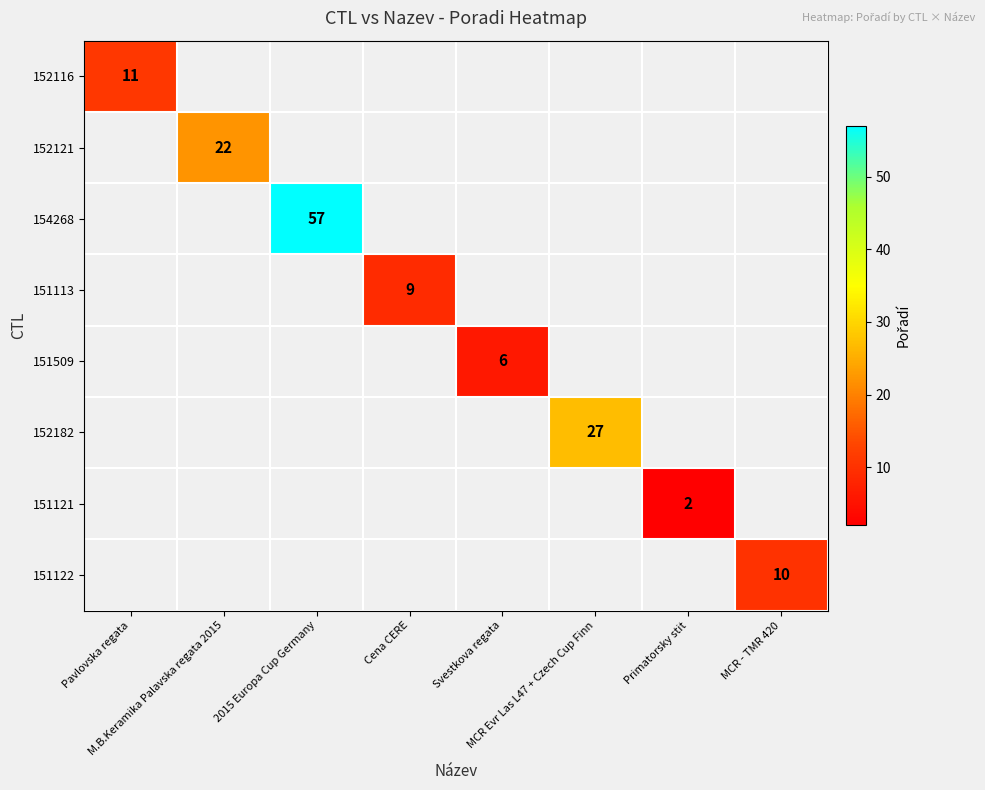

Rank the series at M.B.Keramika Palavska regata 2015 from highest to lowest value.

152116, 152121, 154268, 151113, 151509, 152182, 151121, 151122